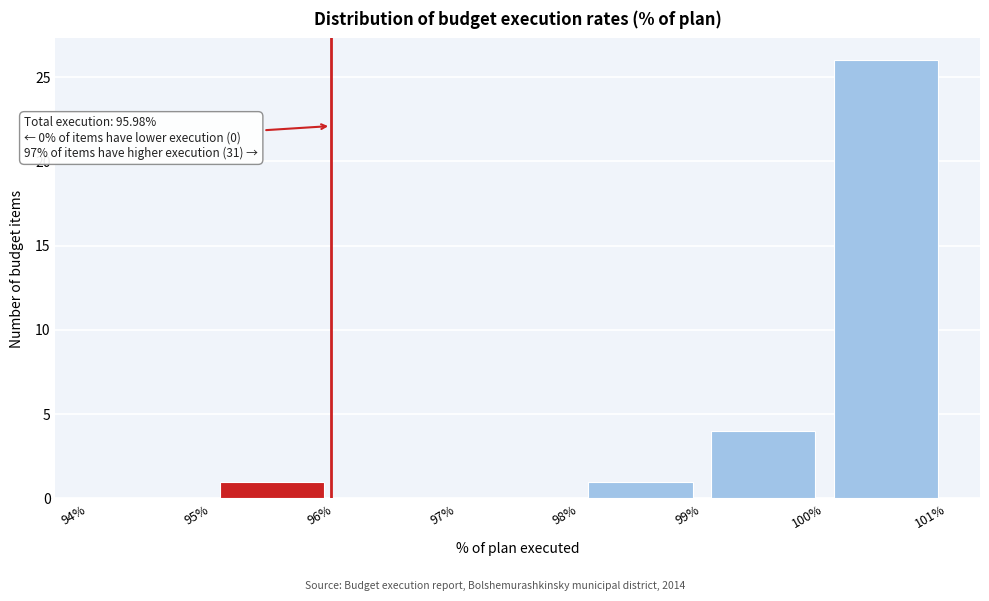

Over which range of the x-axis is the bar tallest?

100% to 101%